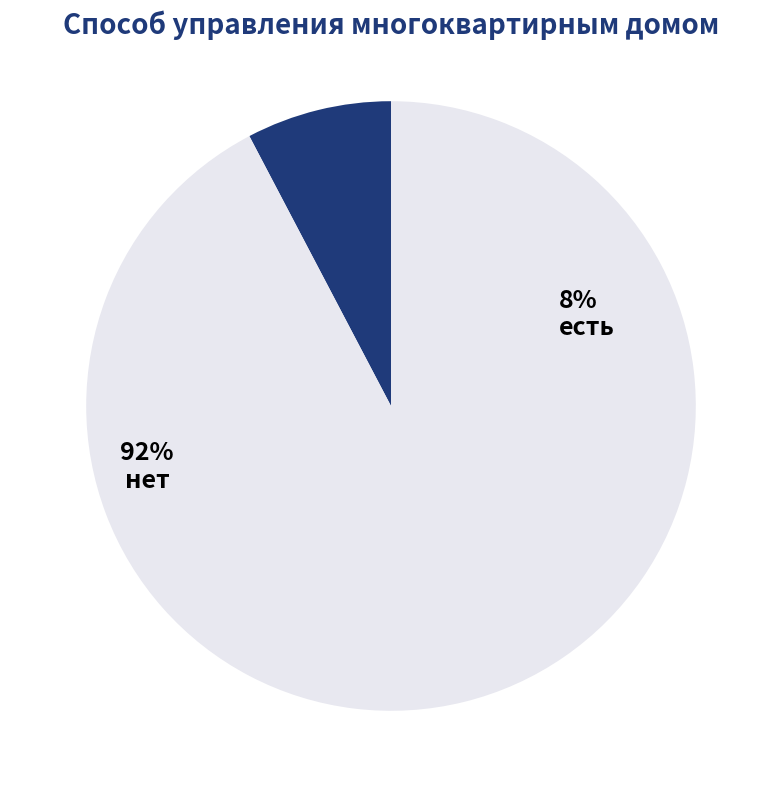

Is the sum of есть and нет greater than half?

Yes